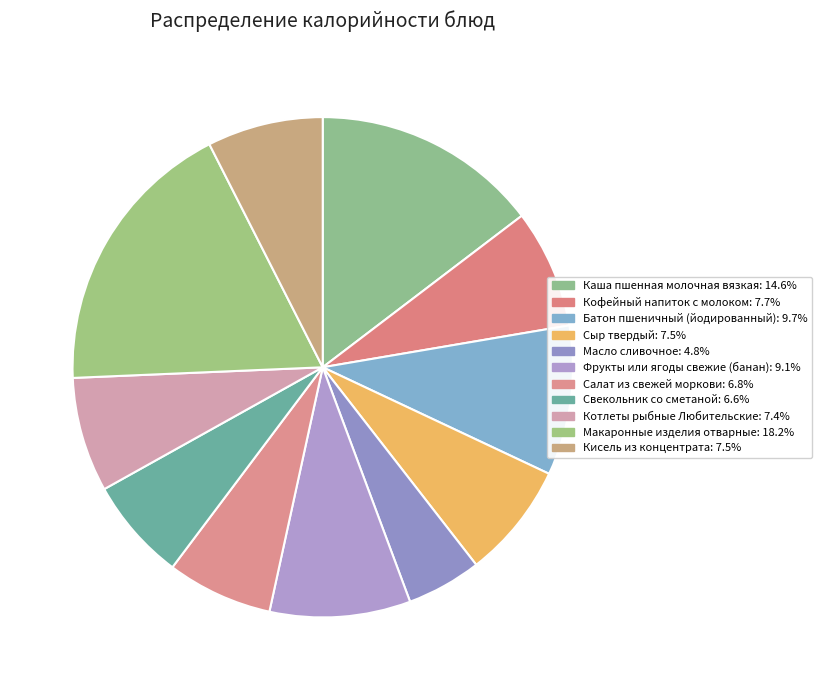

To the nearest percent, what portion does Салат из свежей моркови represent?

7%